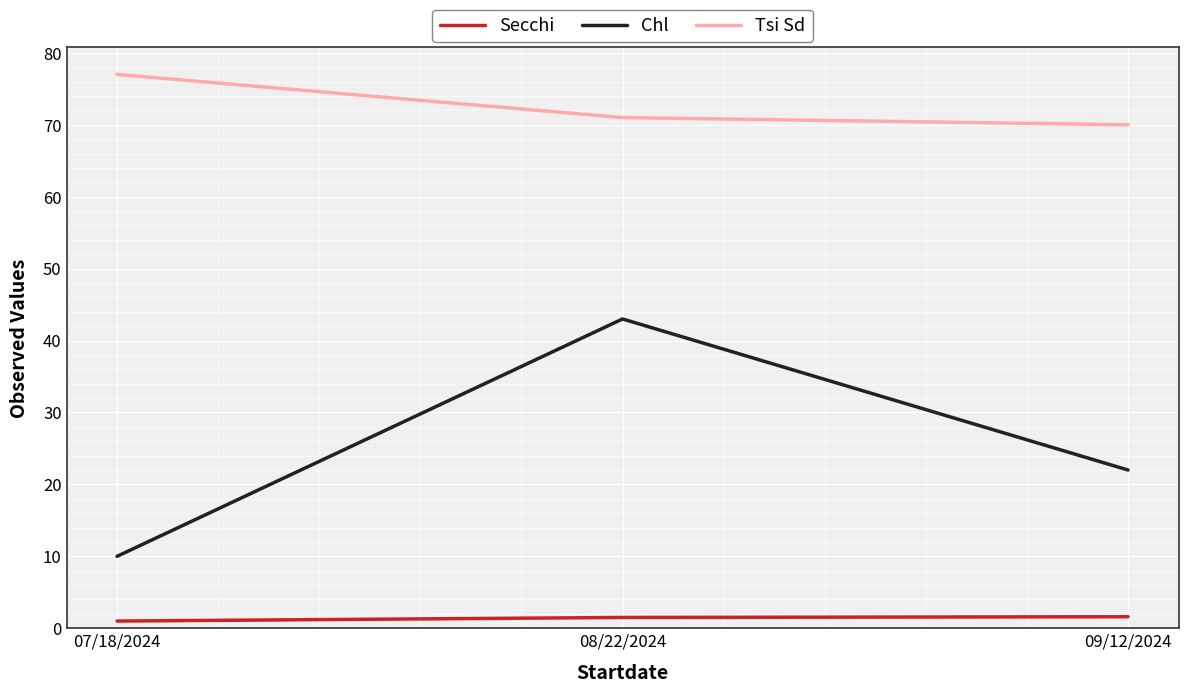

At which category is the sum across all series the highest?

08/22/2024